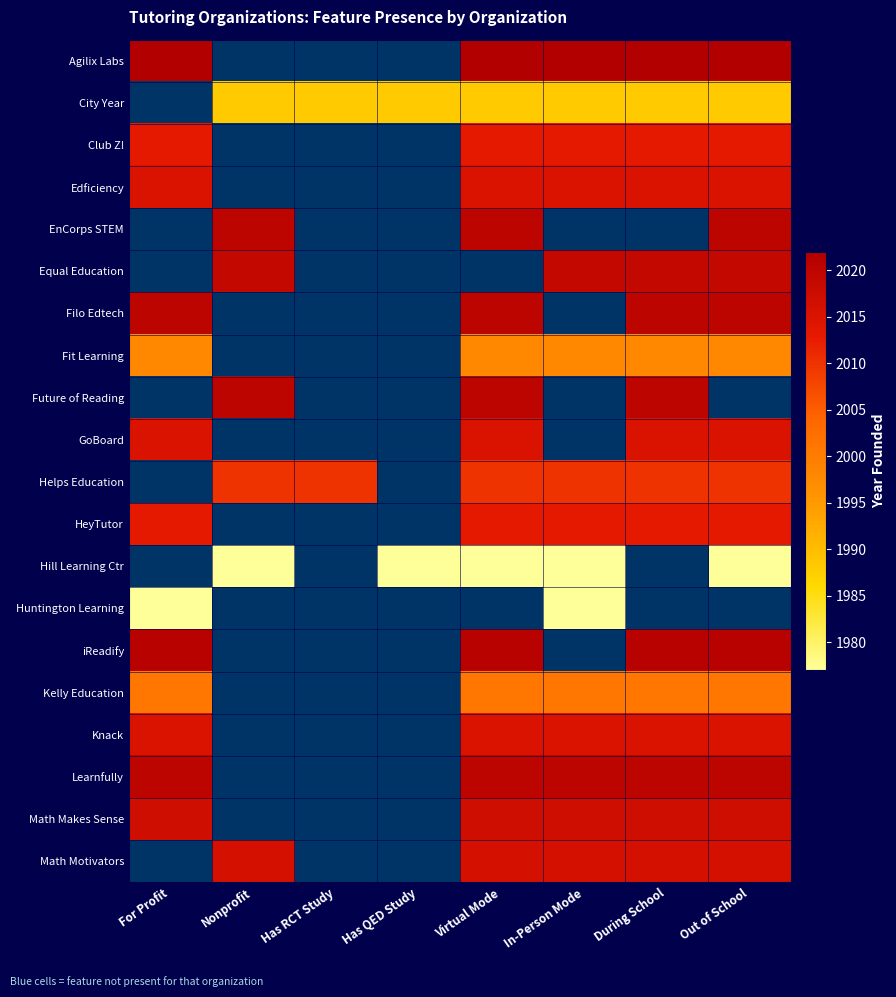

What is the highest value of the Kelly Education series?

2001.0